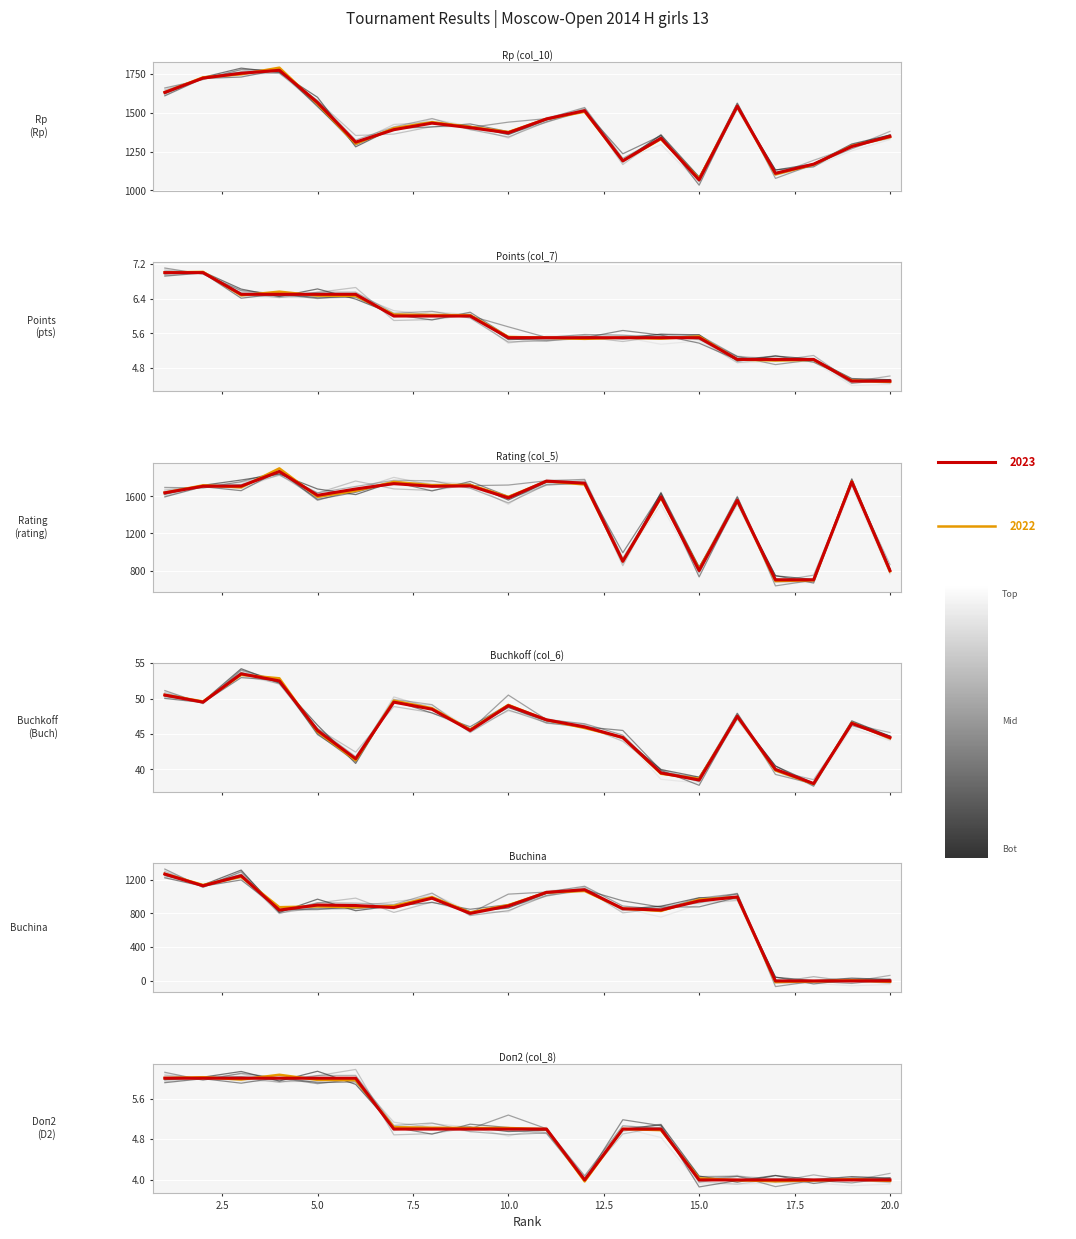

What is the spread (max minus min) of values at 12?

1739.0